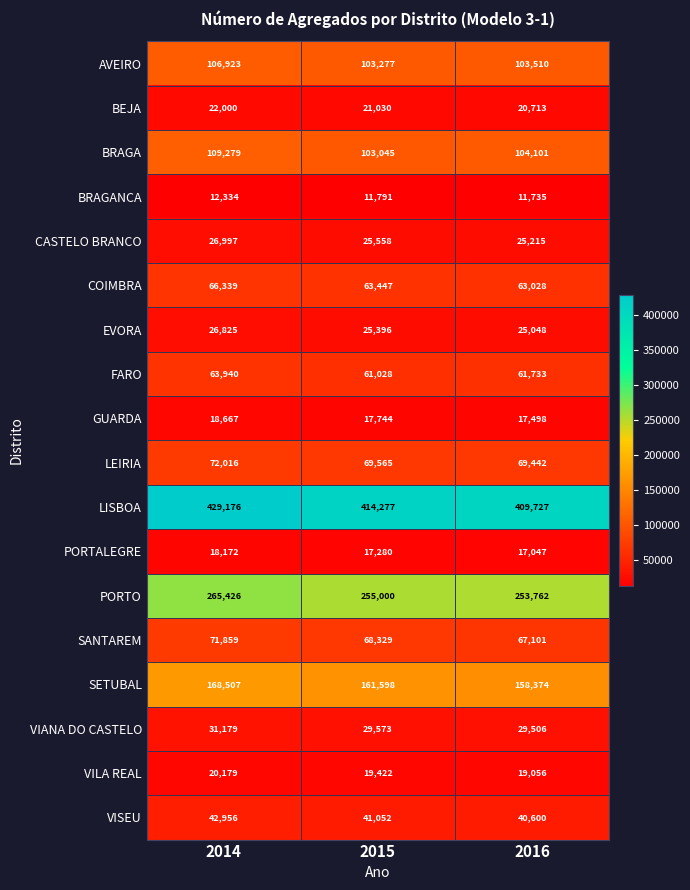

Where does the EVORA series first go above 25396?

2014